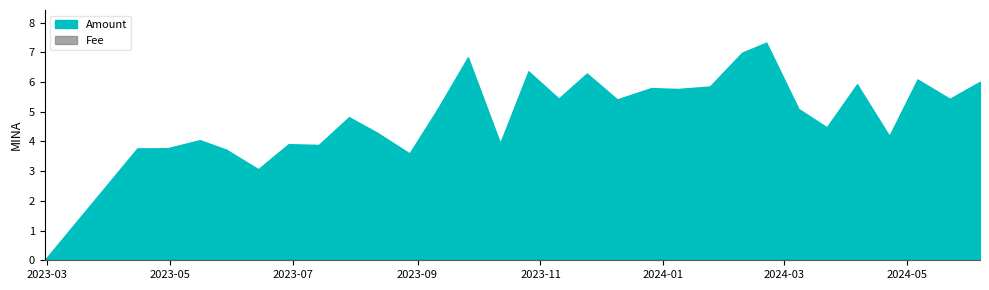

Which series has the widest spread of values?

Amount